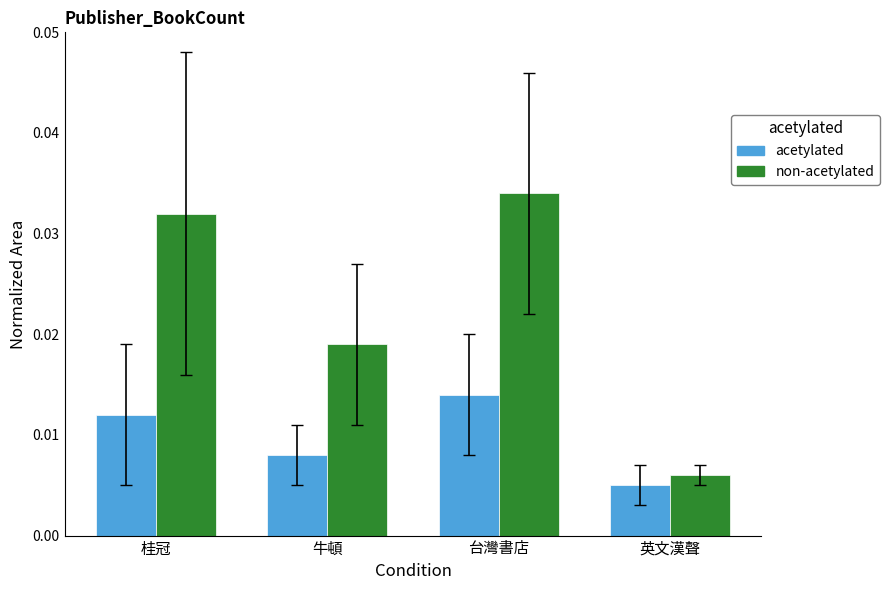

At which label does non-acetylated reach its minimum?

英文漢聲